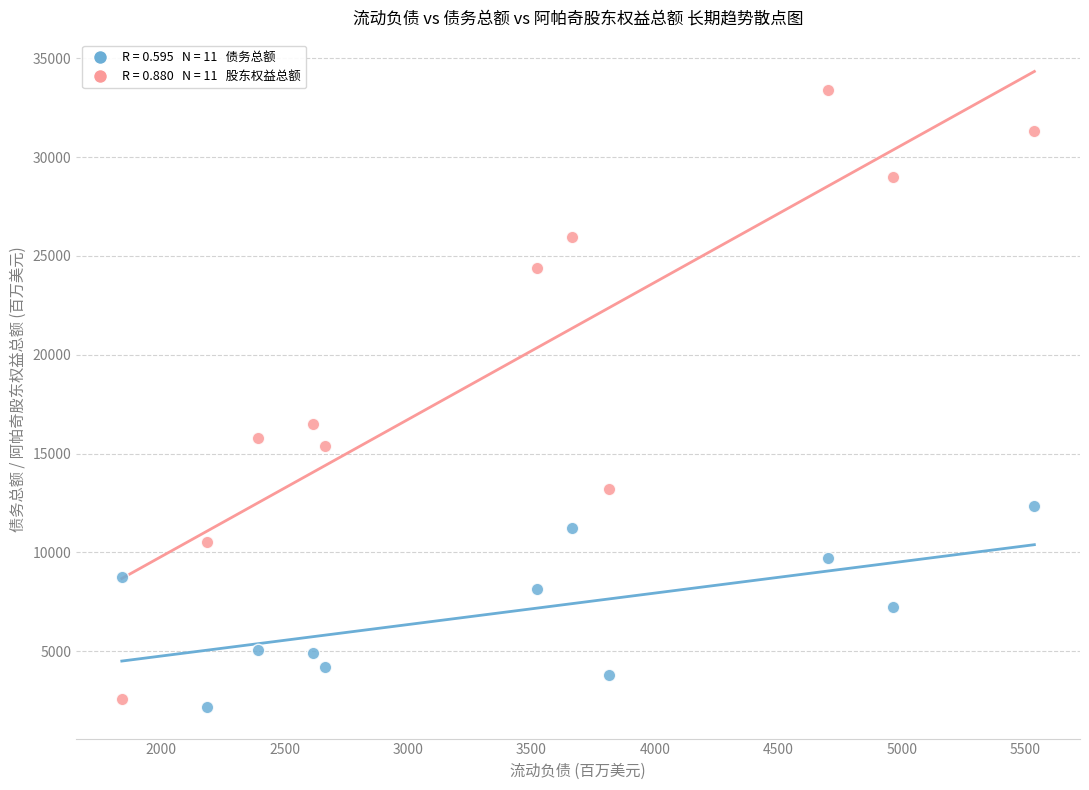

Across all series, what Y value is closest to 17794?

16509